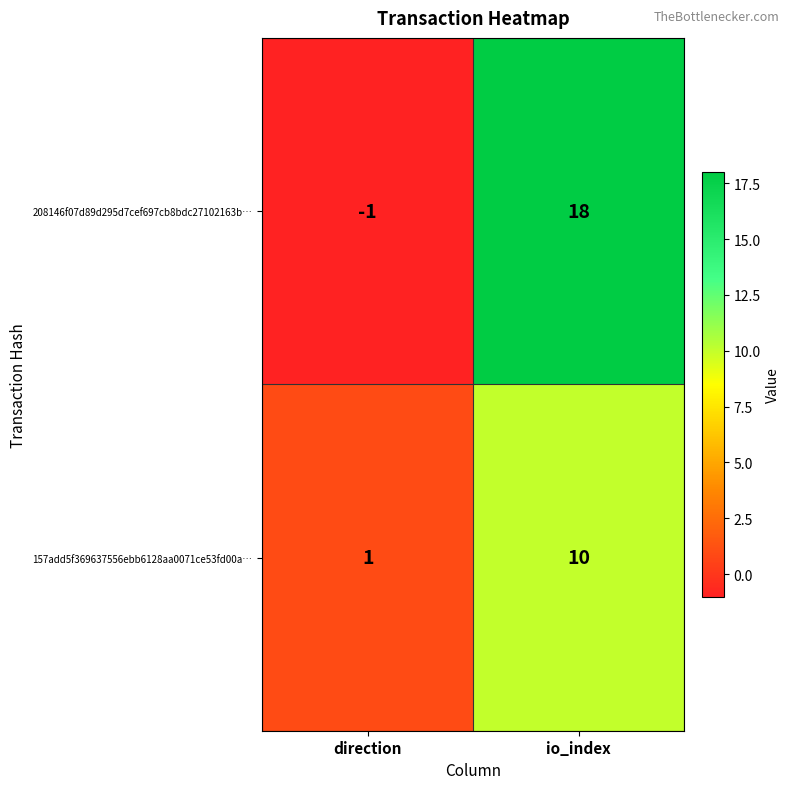

The value of 157add5f369637556ebb6128aa0071ce53fd00a… at io_index is 4. True or false?

False